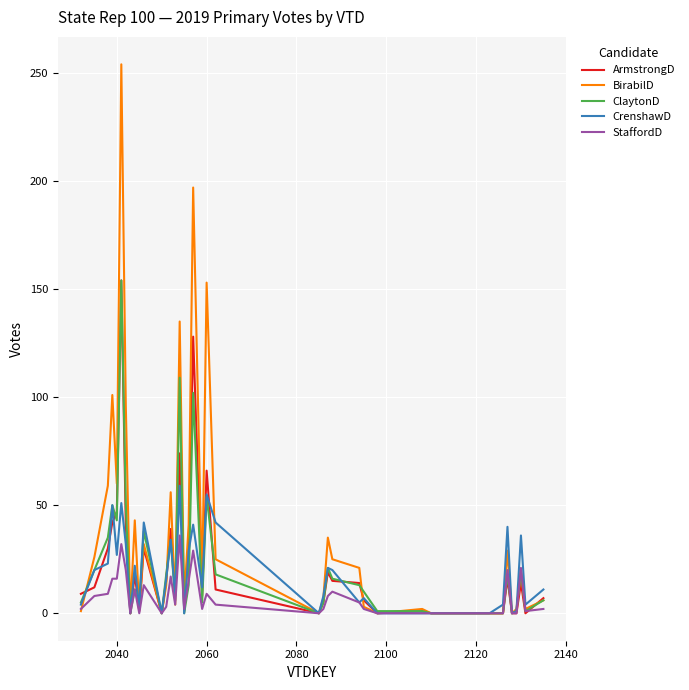

What is the maximum value for StaffordD?

36